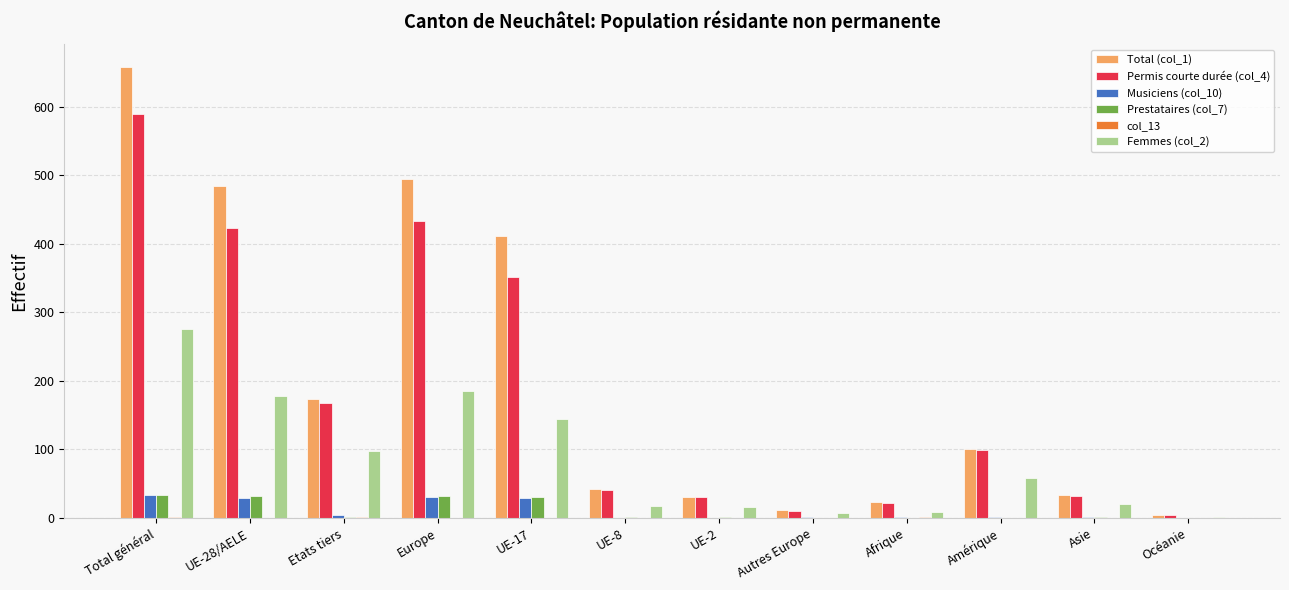

At which category is the sum across all series the highest?

Total général